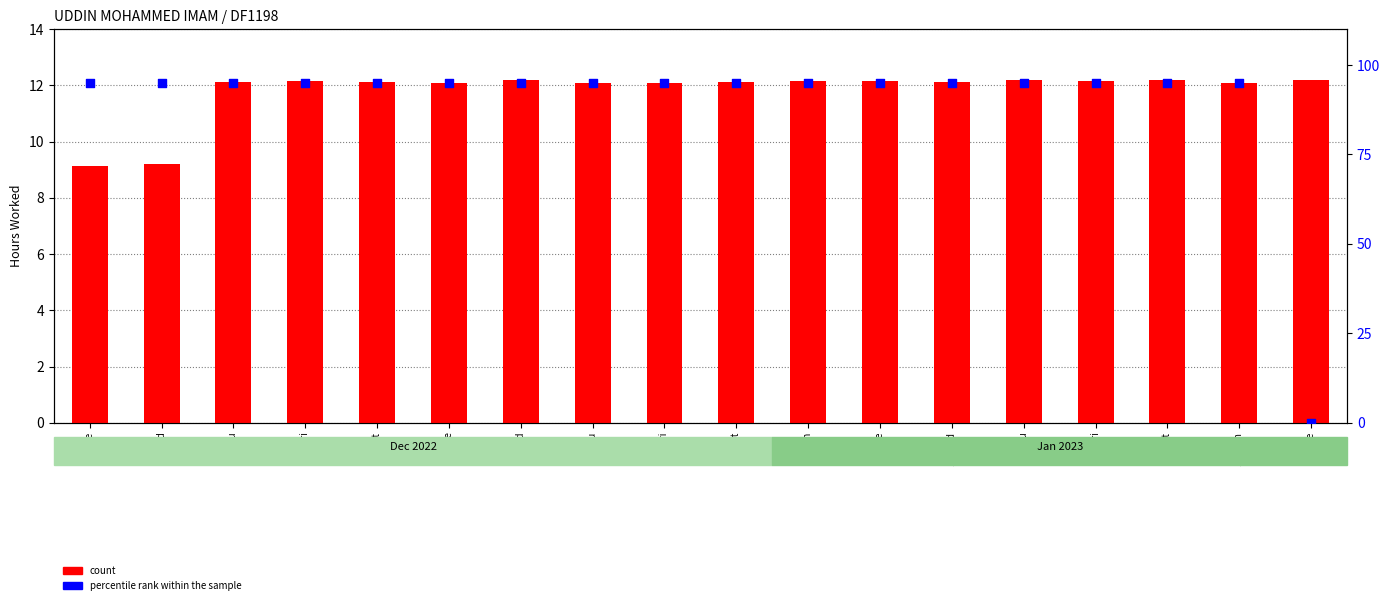

At which category is the sum across all series the highest?

14 Sat